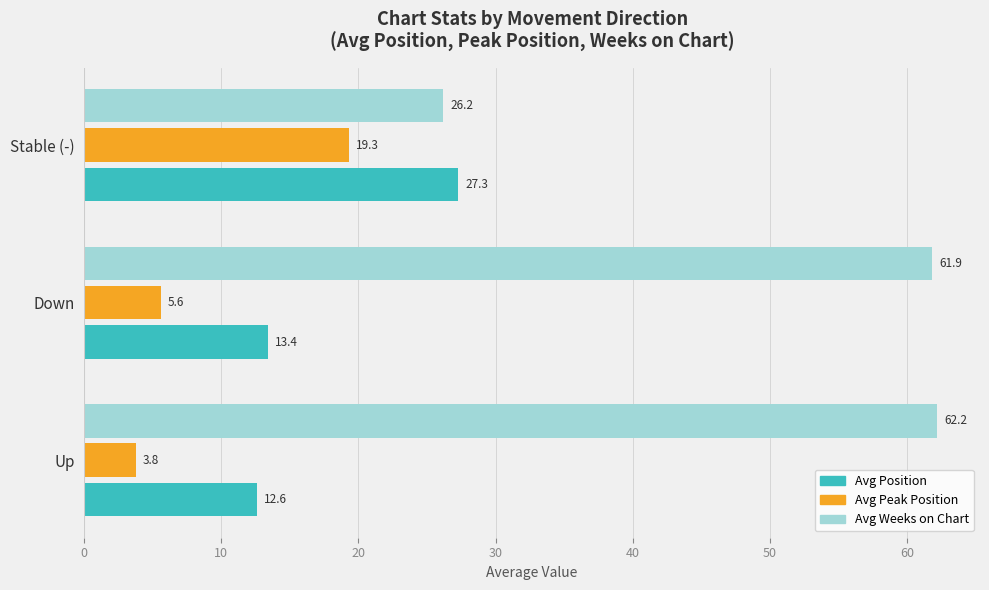

What is the average value of the Avg Position series?

17.8